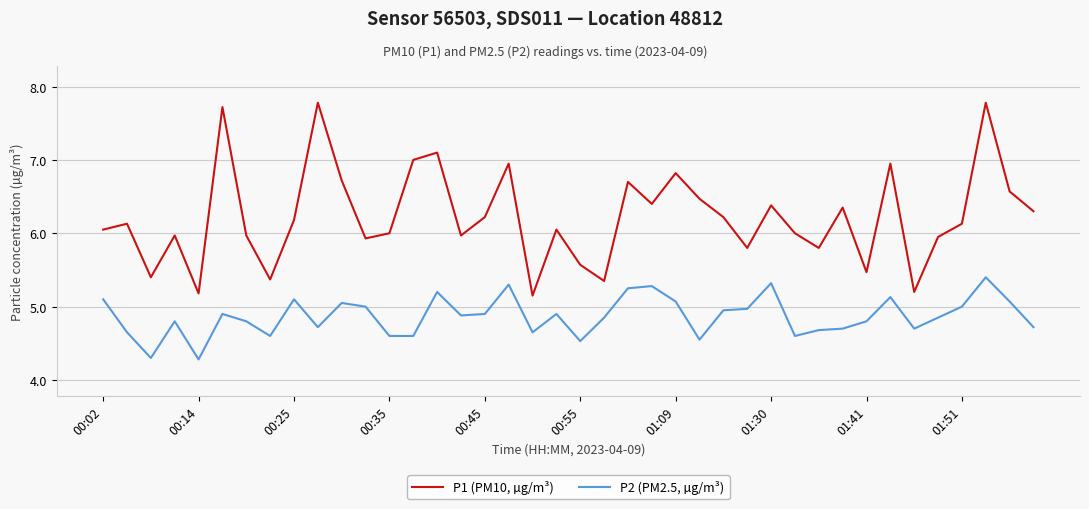

What is the lowest value of the P2 (PM2.5, µg/m³) series?

4.3